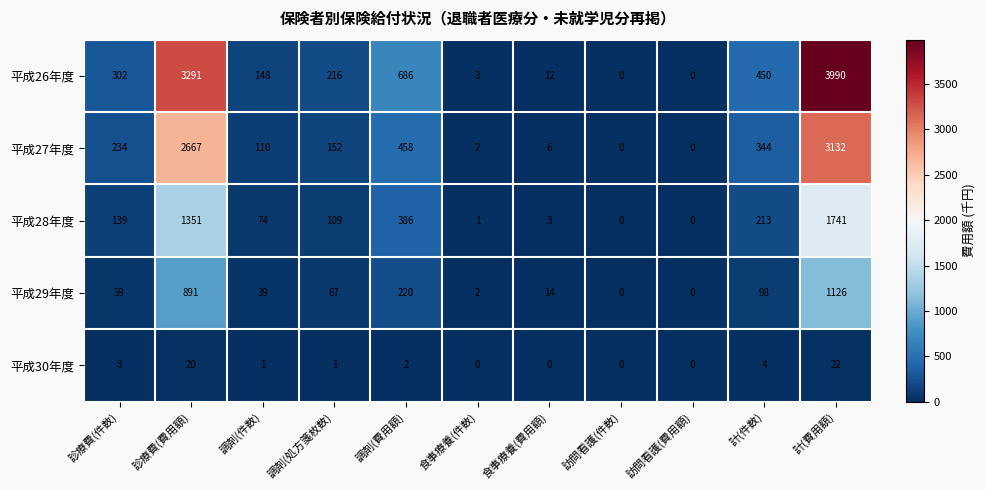

What is the difference between the highest and lowest values at 診療費(費用額)?

3271